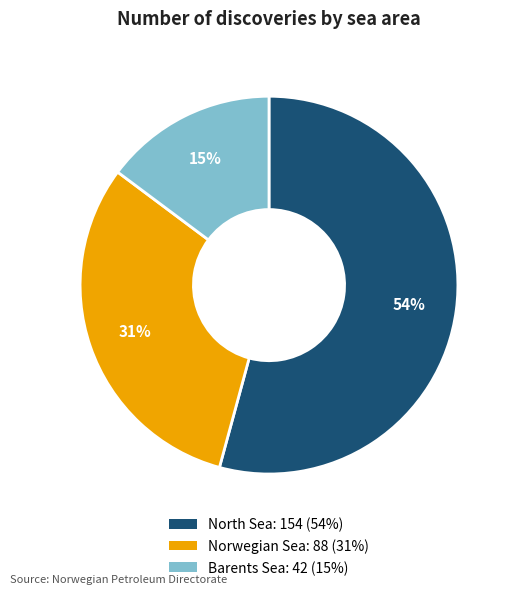

Is there any slice that represents more than half of the pie?

Yes